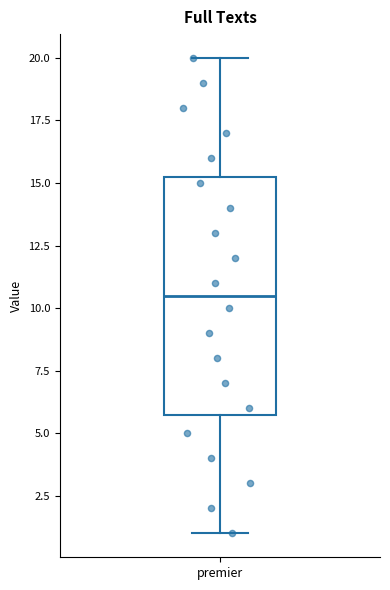

Where does the lower whisker of the box for premier end on the y-axis? The values are not printed on the chart, so give them approximately, as read against the axis.

1.0